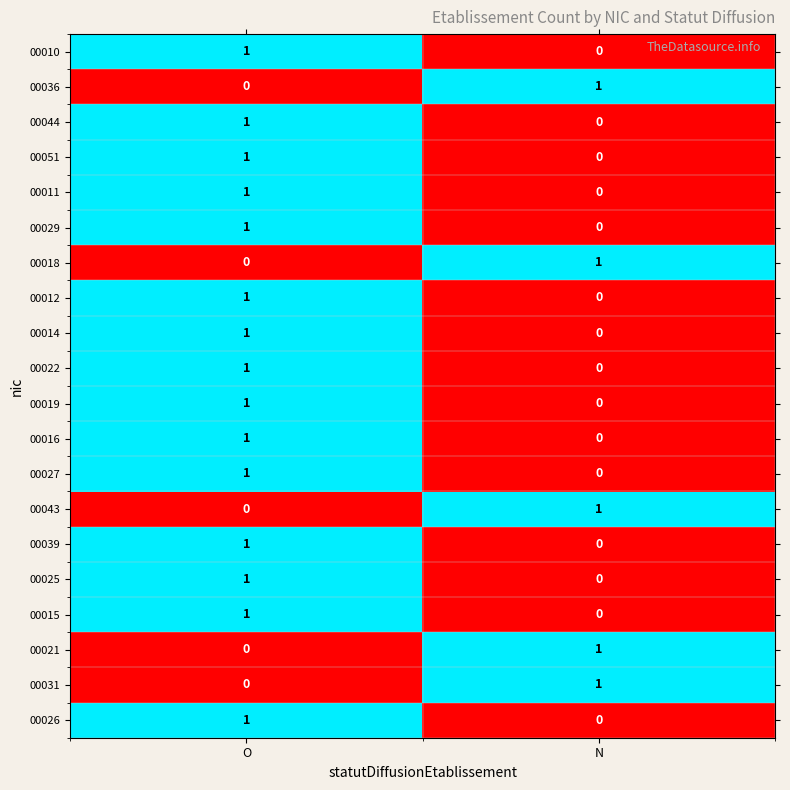

What is the total value across all series at N?

5